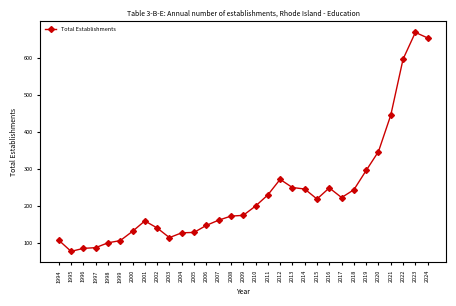

True or false: there are more than 2 points higher than both neighbors.

True